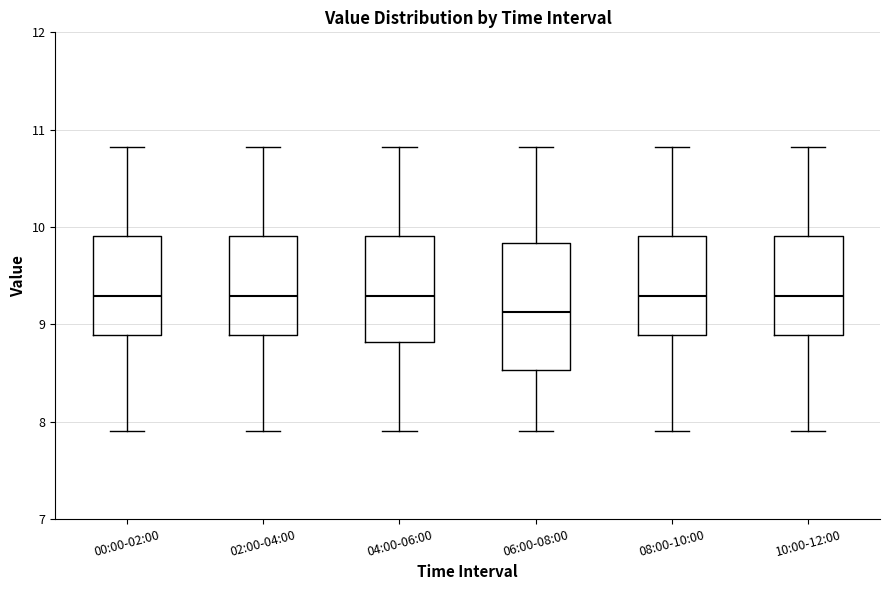

Reading left to right, read every box against the y-axis: the position of its median line, the range the box covers, and the ends of its whiskers. The values are not printed on the chart, so give them approximately, as read against the axis.

00:00-02:00: median 9.3, box 8.9 to 9.9, whiskers 7.9 to 10.8
02:00-04:00: median 9.3, box 8.9 to 9.9, whiskers 7.9 to 10.8
04:00-06:00: median 9.3, box 8.8 to 9.9, whiskers 7.9 to 10.8
06:00-08:00: median 9.1, box 8.5 to 9.8, whiskers 7.9 to 10.8
08:00-10:00: median 9.3, box 8.9 to 9.9, whiskers 7.9 to 10.8
10:00-12:00: median 9.3, box 8.9 to 9.9, whiskers 7.9 to 10.8